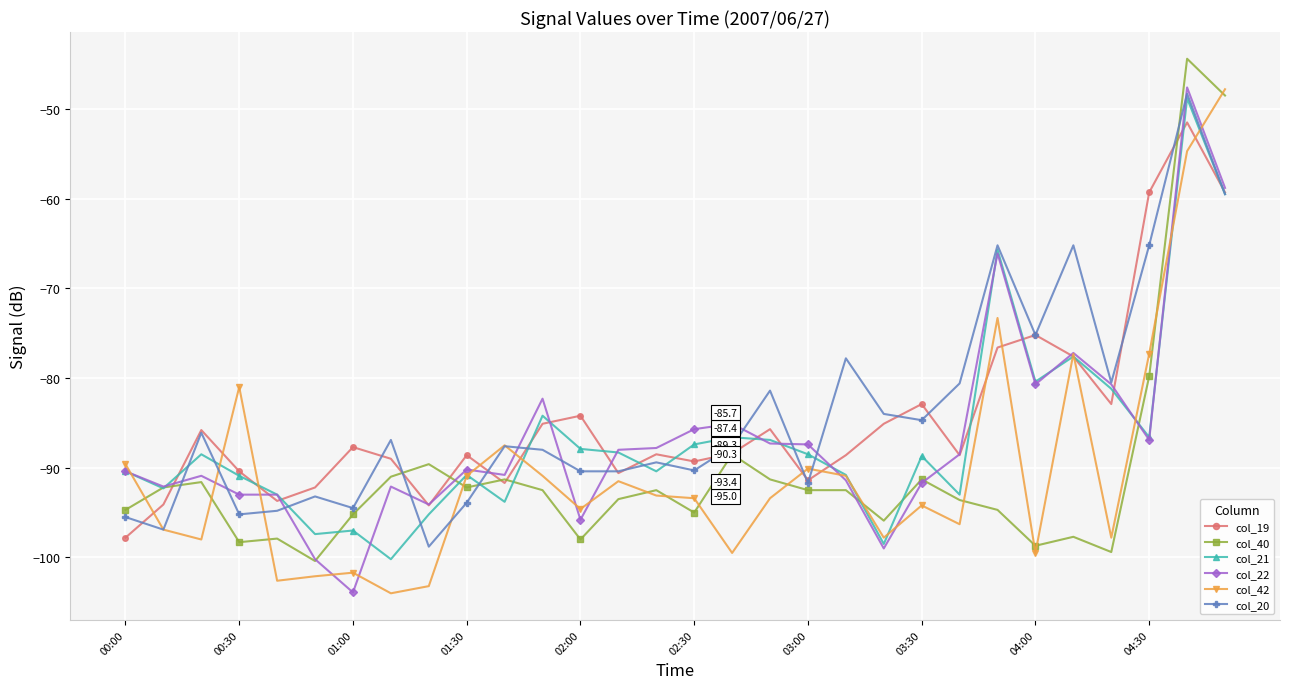

True or false: col_40 has more than 1 interior local peaks.

True